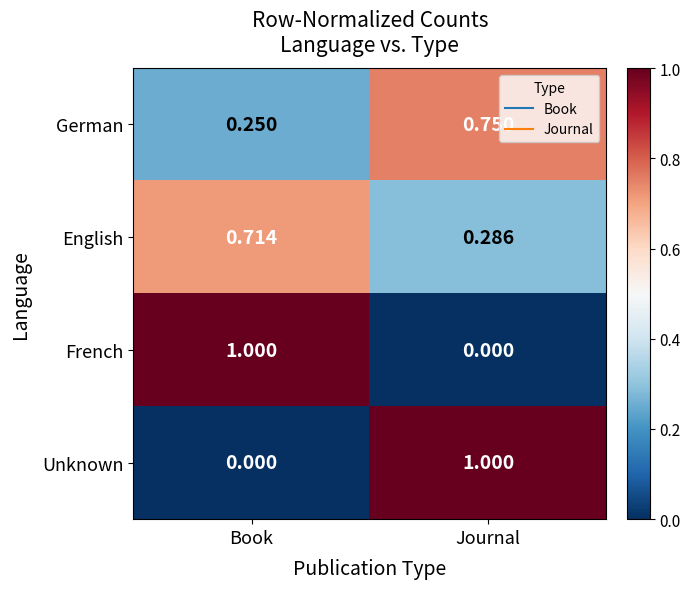

At which category is the sum across all series the highest?

Journal